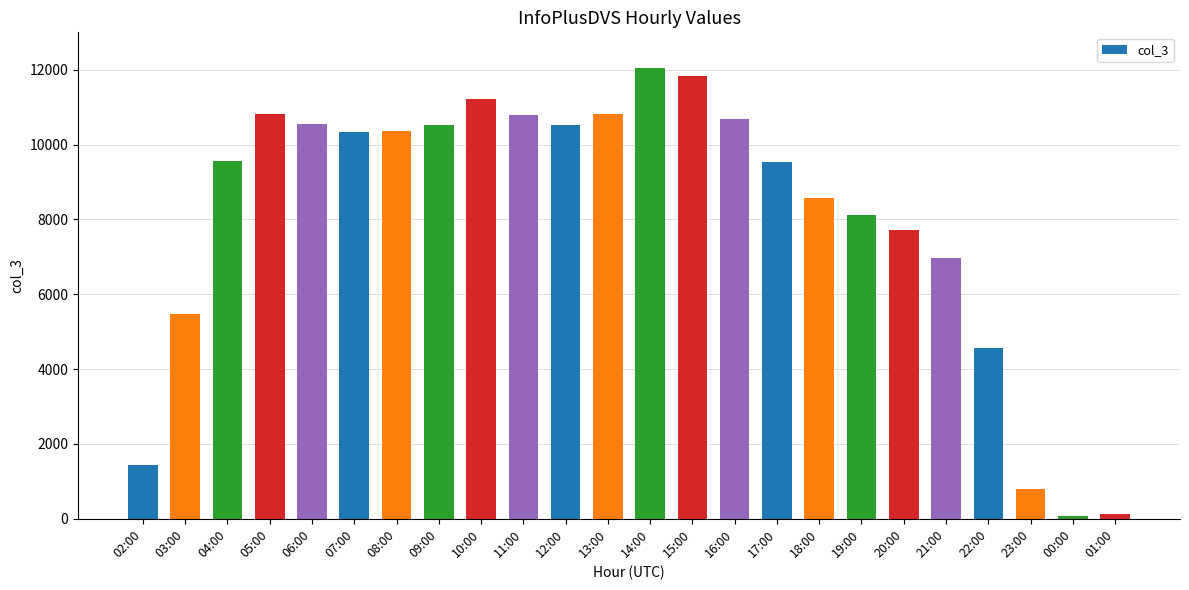

What position from the left is 10:00?

9